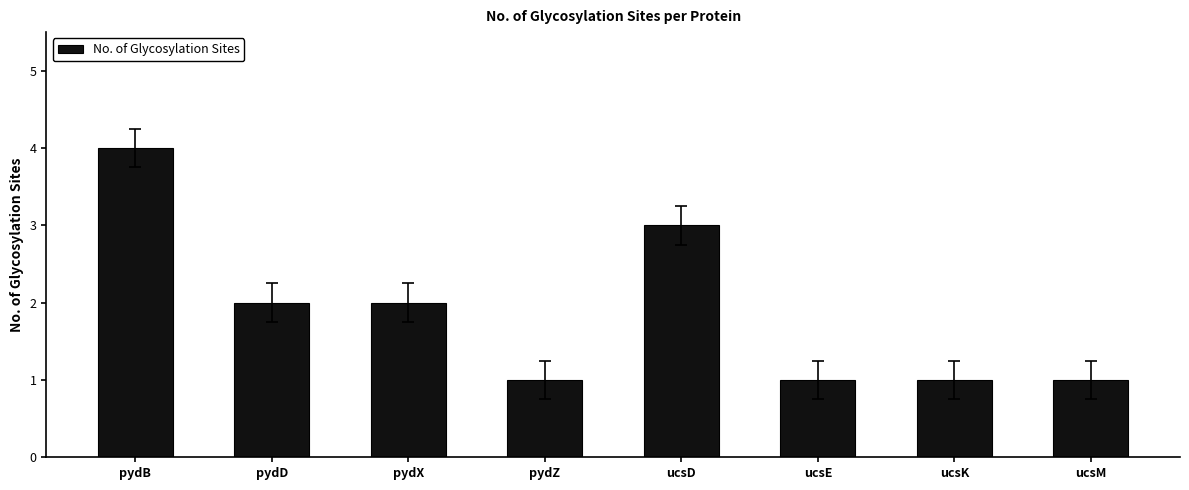

Reading right to left, extract all data points from this chart.

1	1	1	3	1	2	2	4